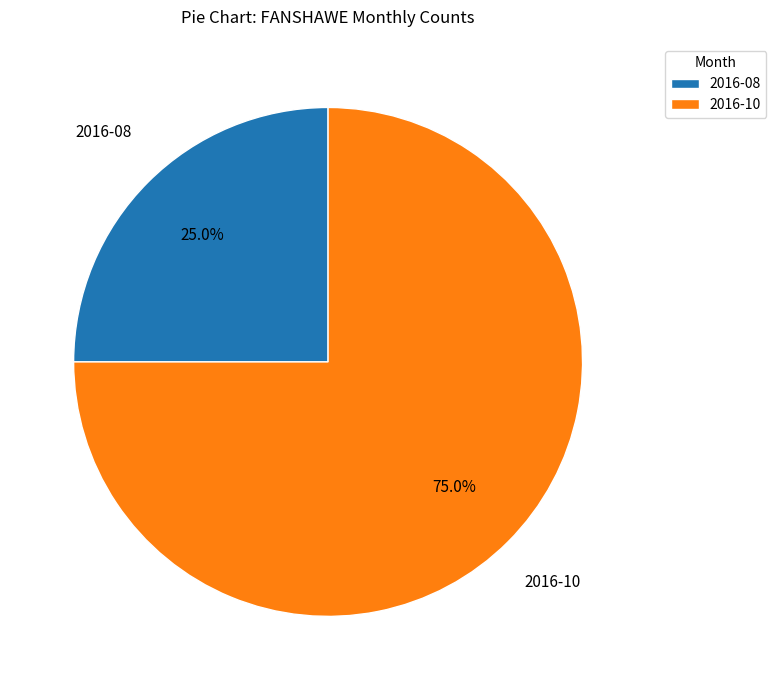

To the nearest percent, what portion does 2016-08 represent?

25%